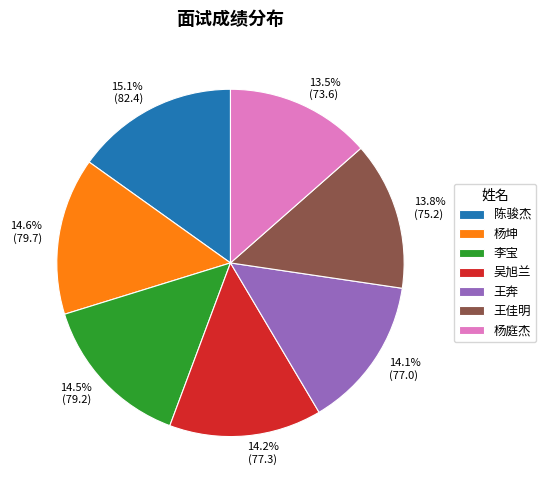

Which has a higher value, 陈骏杰 or 吴旭兰?

陈骏杰